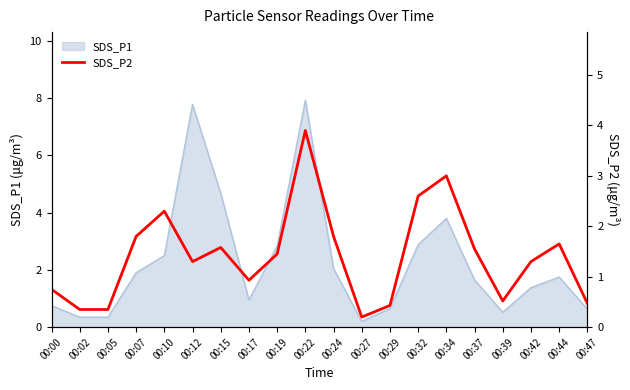

Which category has the lowest value across all series?

00:27